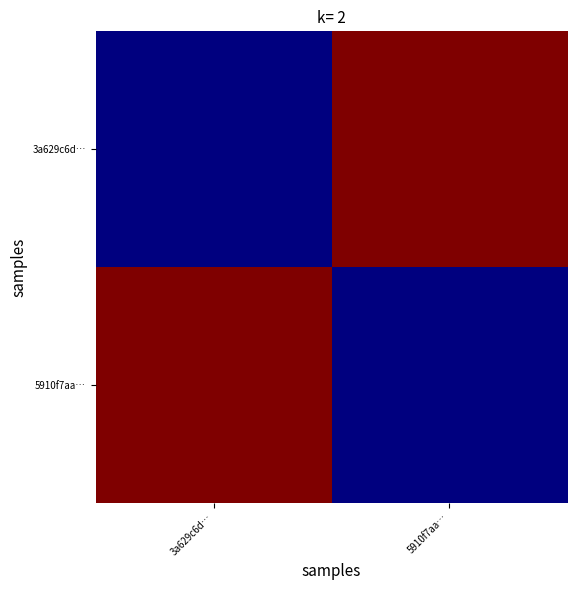

What is the greatest value displayed?

9